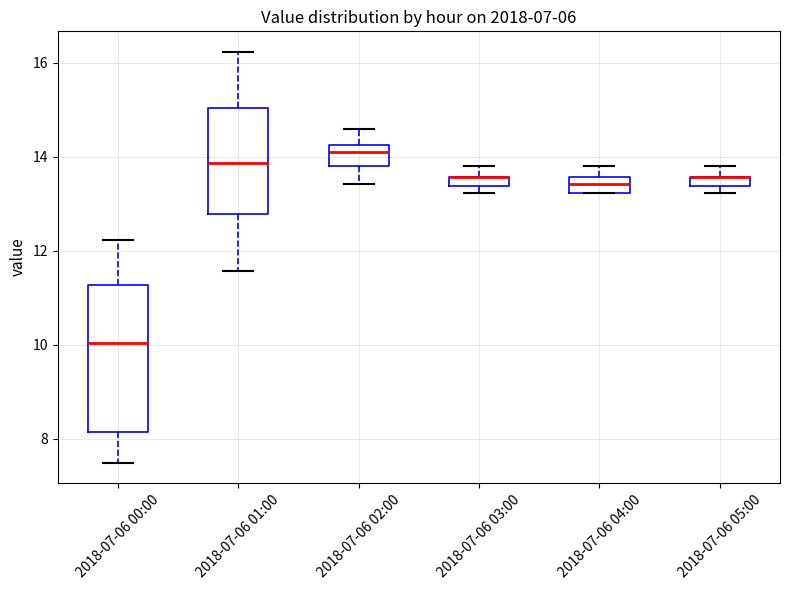

Where does the upper whisker of the box for 2018-07-06 03:00 end on the y-axis? The values are not printed on the chart, so give them approximately, as read against the axis.

13.8